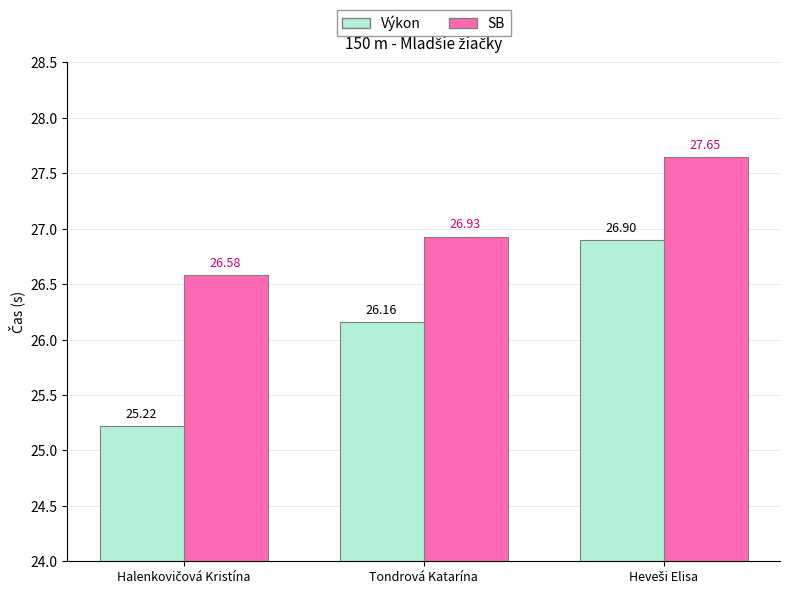

What is the average value of the Výkon series?

26.1